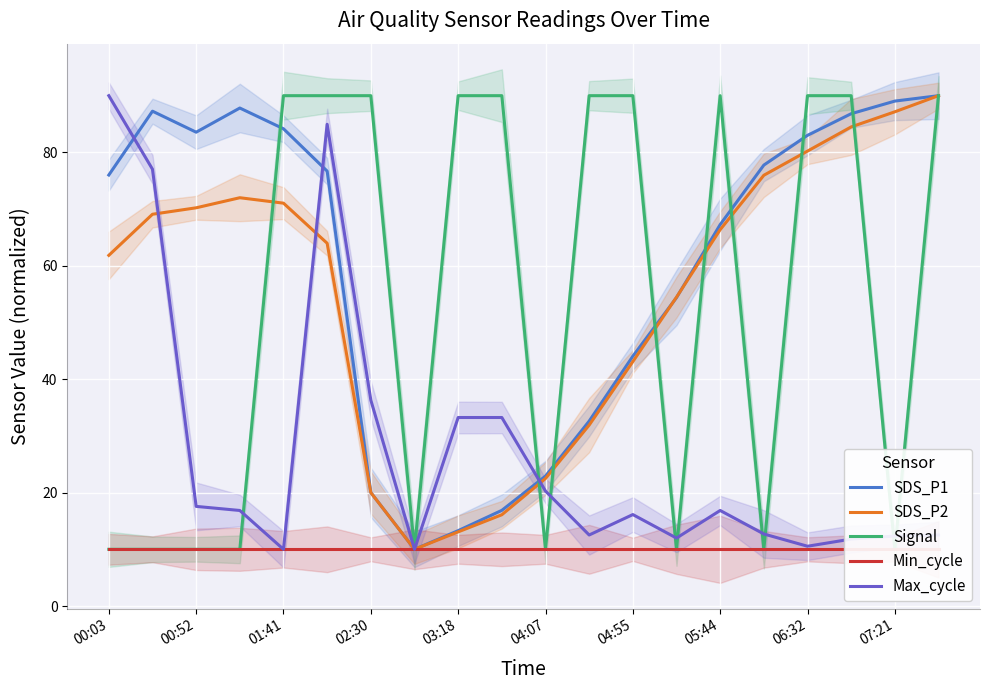

True or false: SDS_P1 has a value of 22.9 at 04:07.

True